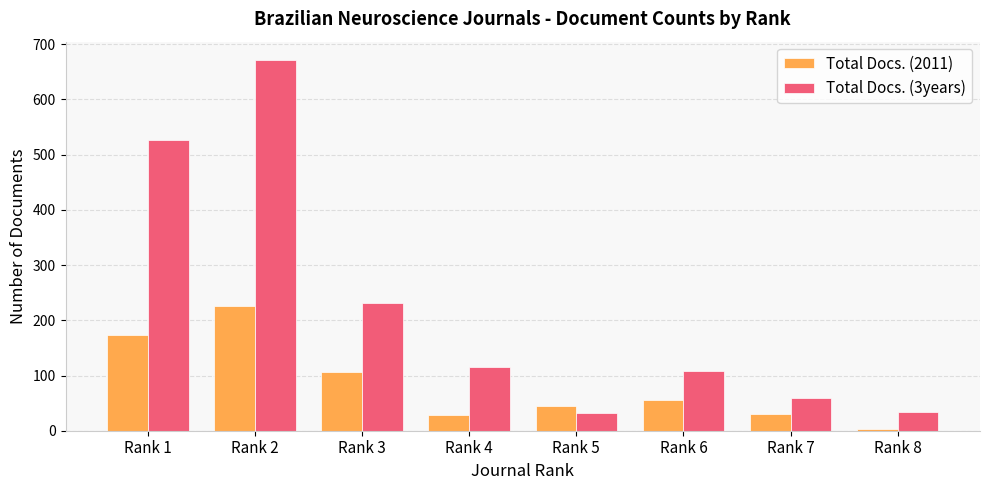

What is the total value across all series at Rank 7?

90